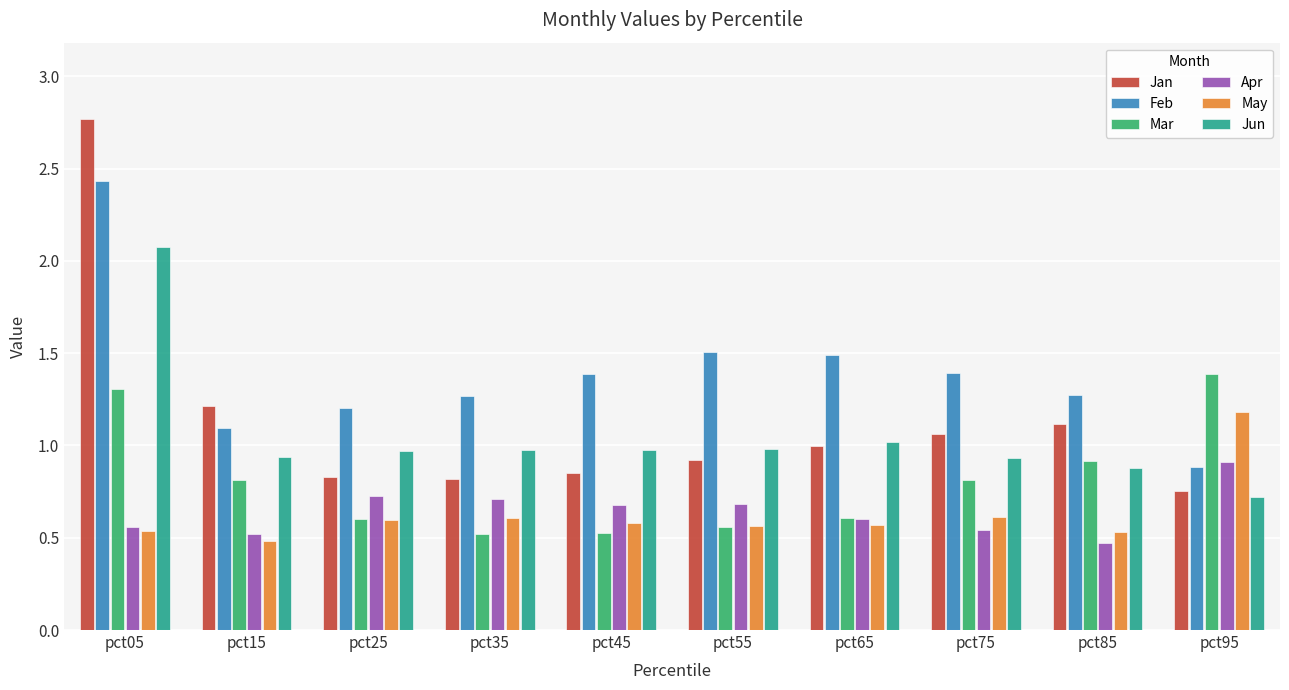

Which category has the highest value across all series?

pct05